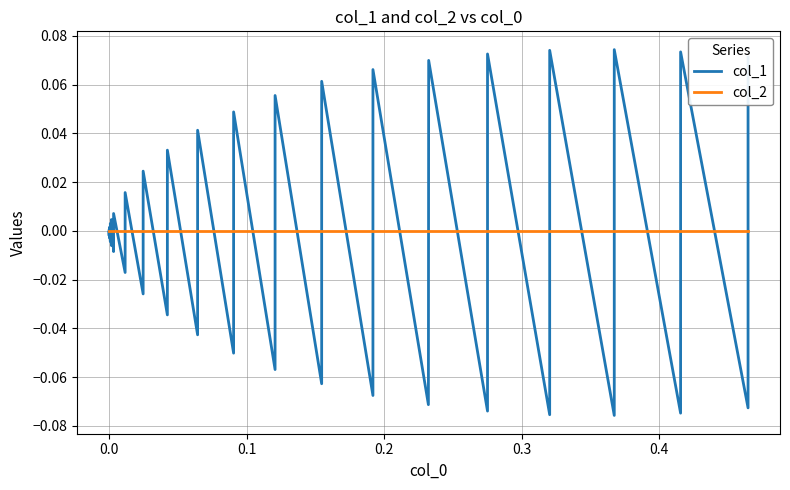

Which series ends up on top after the final intersection of col_1 and col_2?

col_1